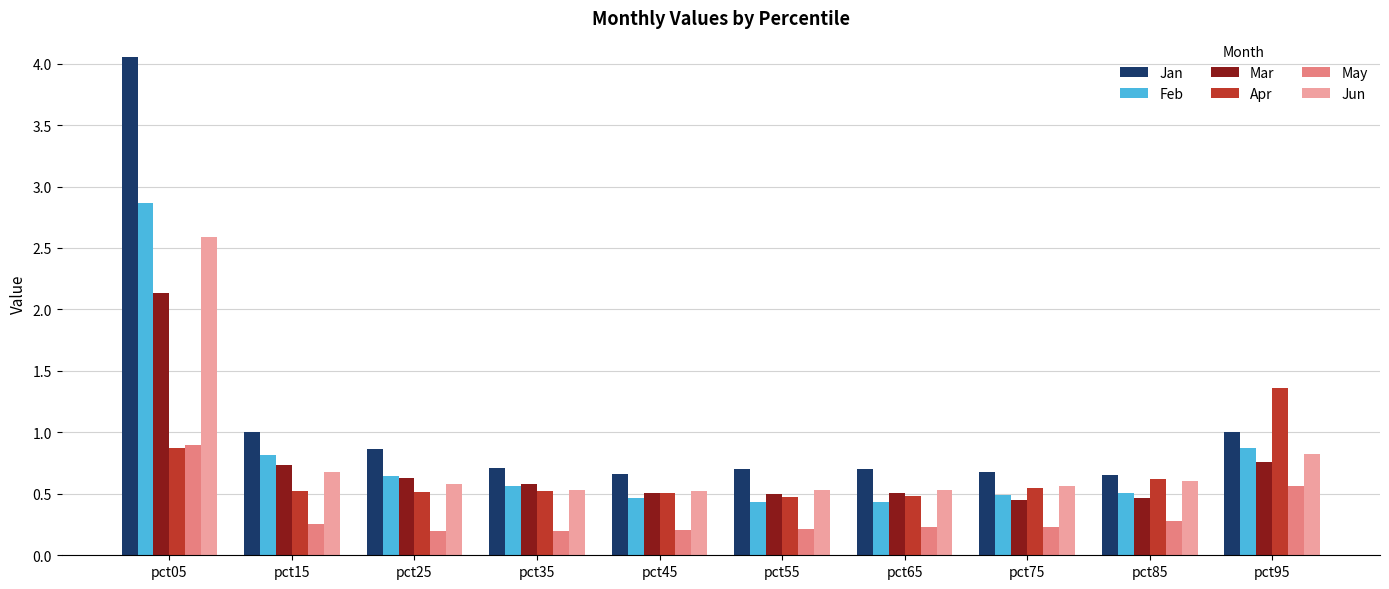

Which series has the widest spread of values?

Jan